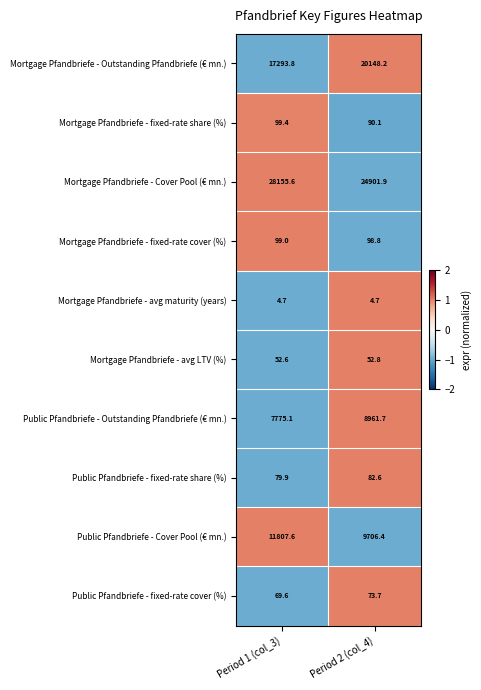

What is the total value across all series at Period 1 (col_3)?

65437.3